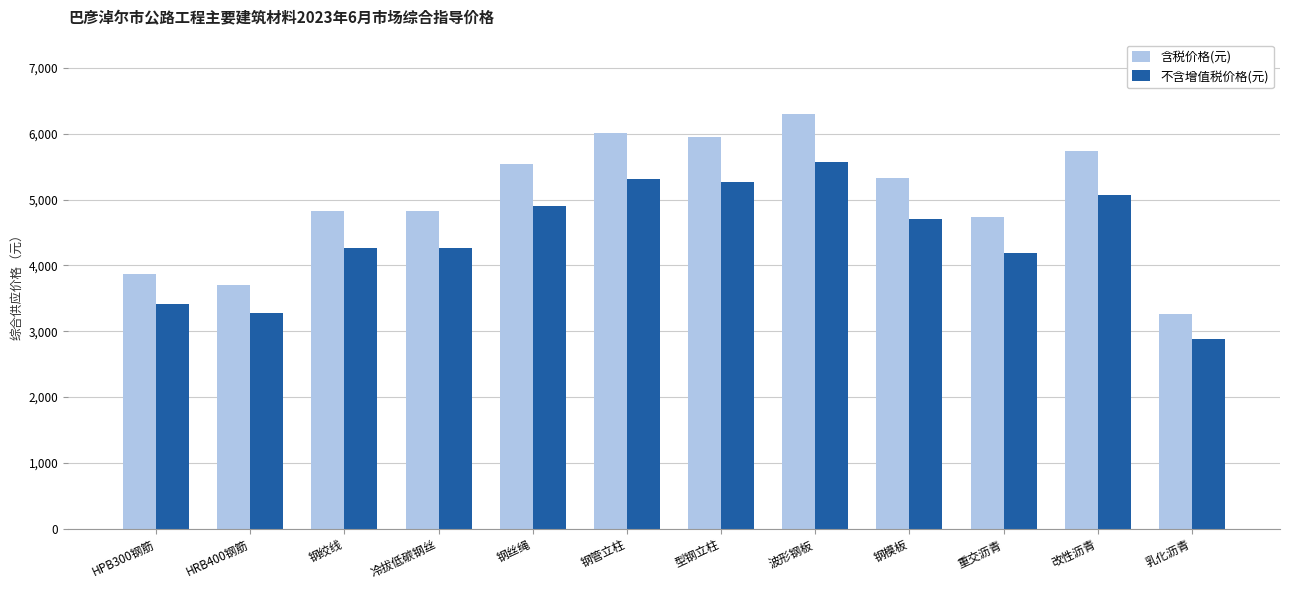

The 含税价格(元) series shows 1860 at 重交沥青. True or false?

False